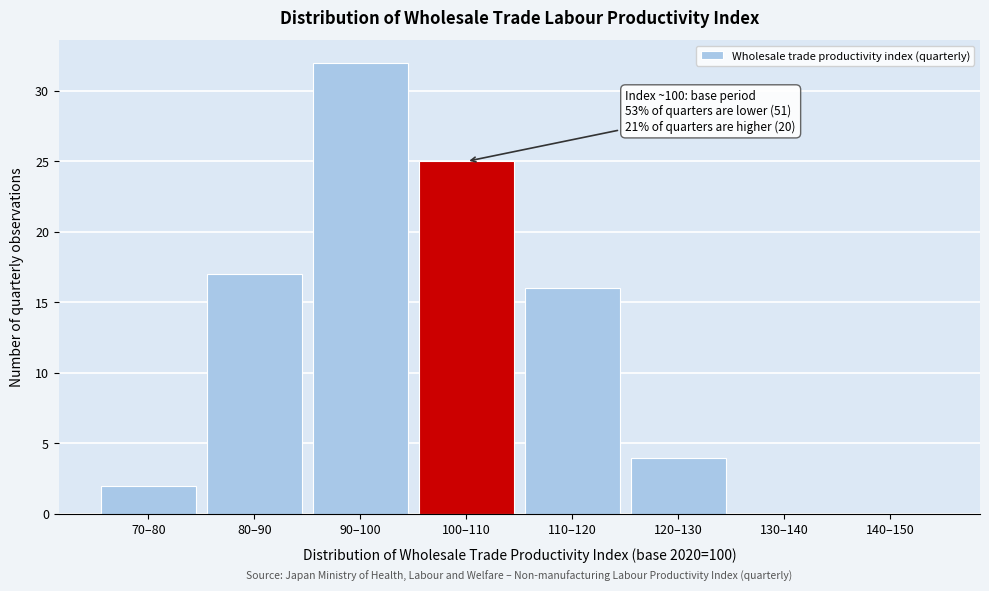

Reading right to left, what are all the values shown in this chart?

140–150=0	130–140=0	120–130=4	110–120=16	100–110=25	90–100=32	80–90=17	70–80=2